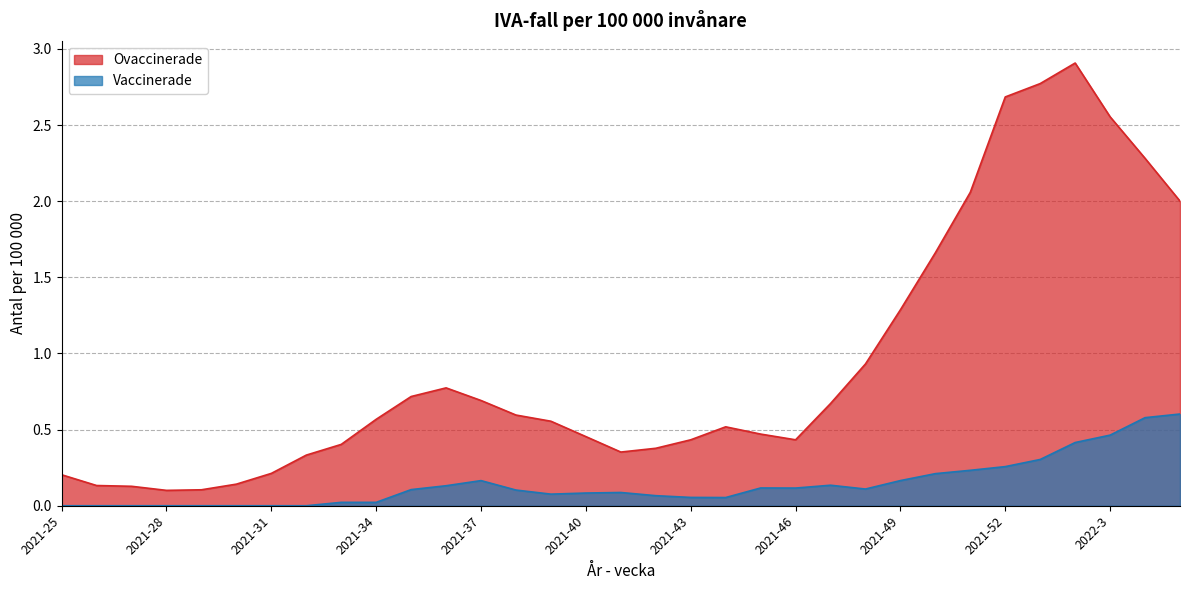

What is the label of the 16th point from the left?

2021-40